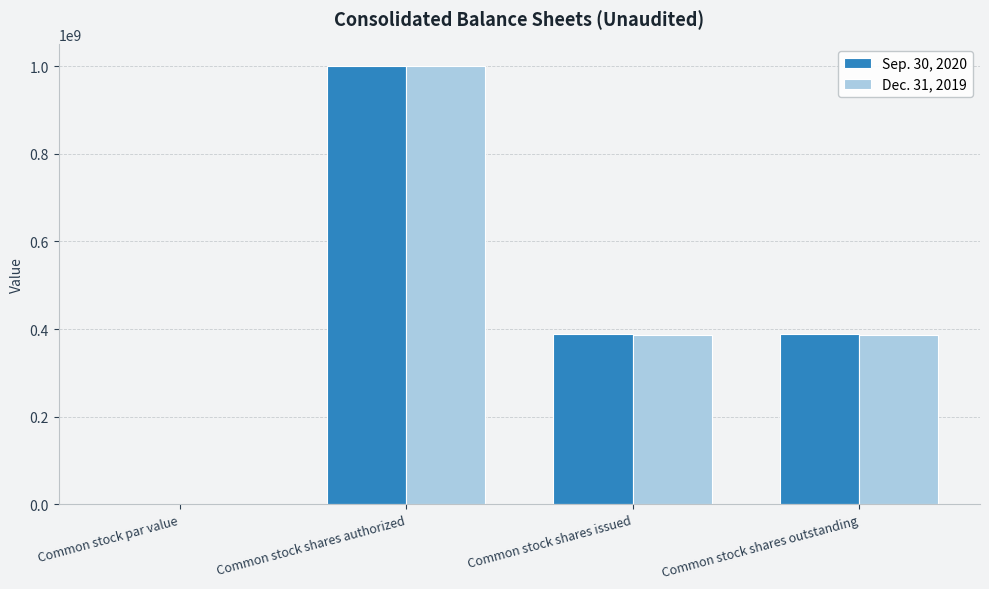

Between Common stock shares authorized and Common stock shares outstanding, which series saw the biggest shift?

Dec. 31, 2019